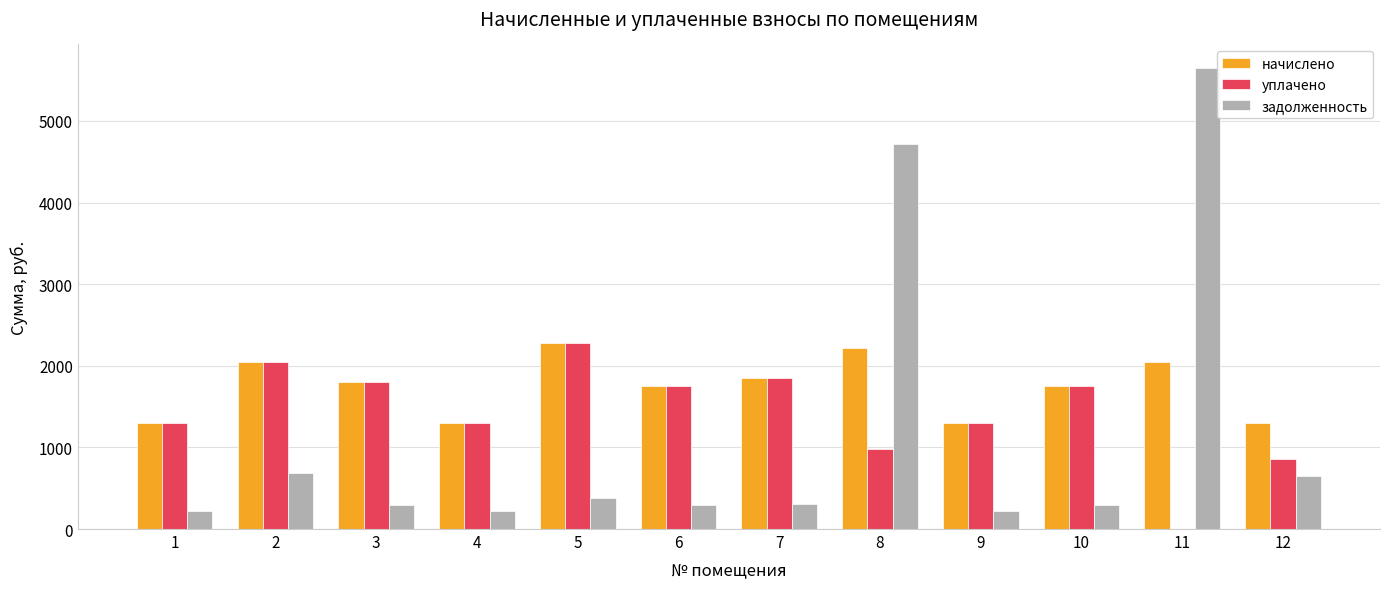

Which series has the largest range (max minus min)?

задолженность